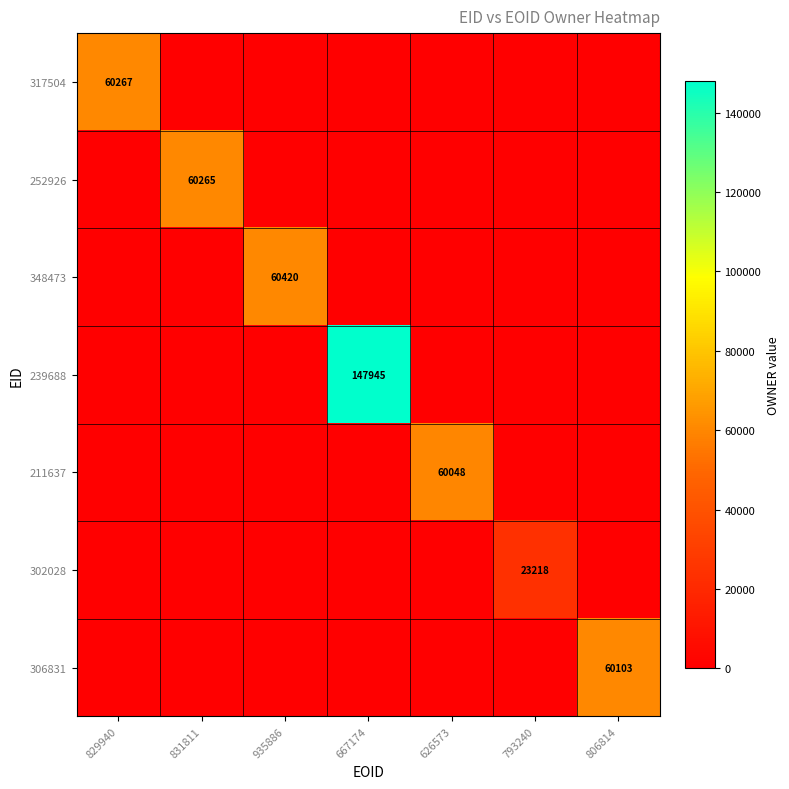

The value of 211637 at 831811 is 41966. True or false?

False